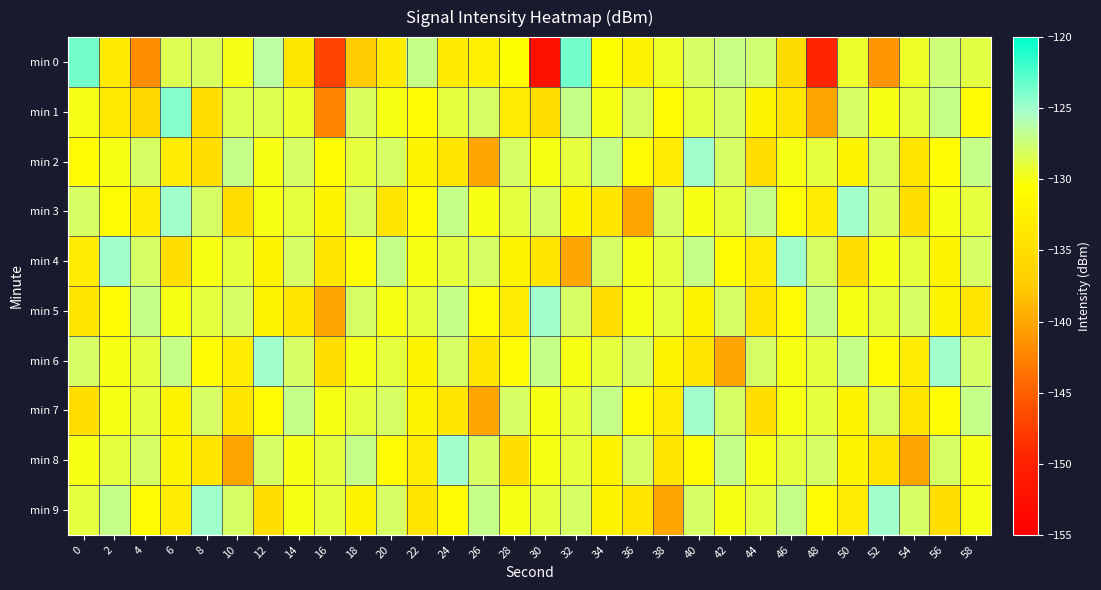

Which has a higher value, 40 or 52?

40